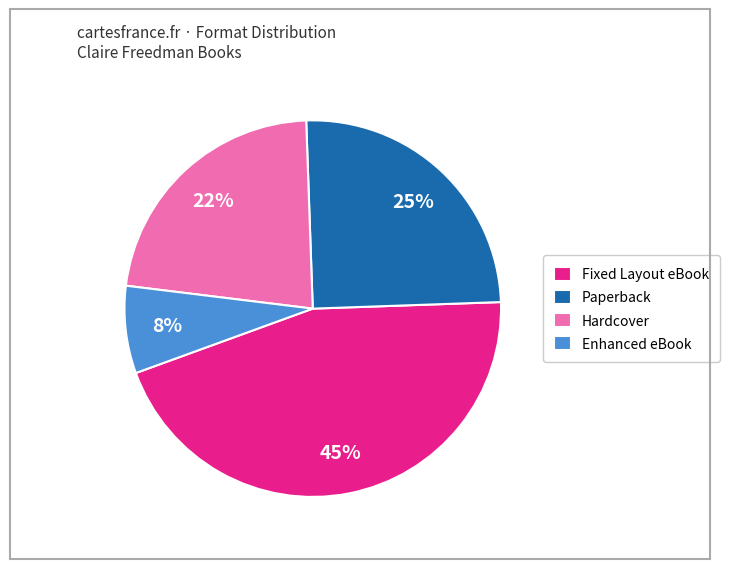

The Paperback slice represents 39% of the pie. True or false?

False